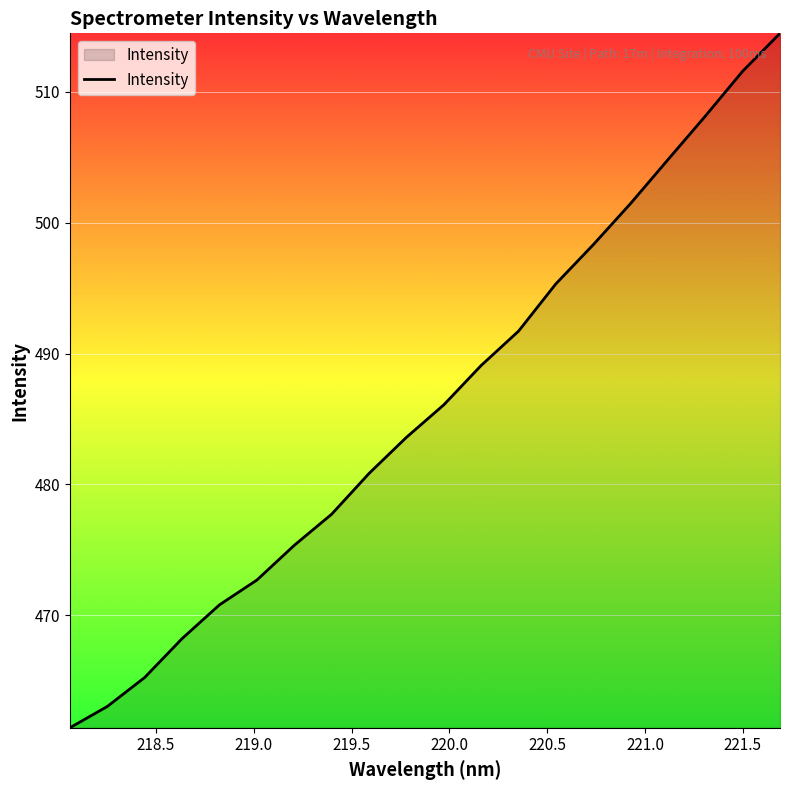

Count the number of data series in this chart.

1